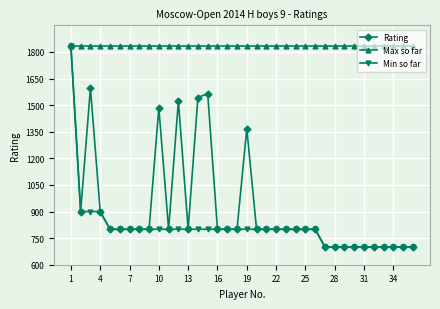

What is the lowest value of the Min so far series?

700